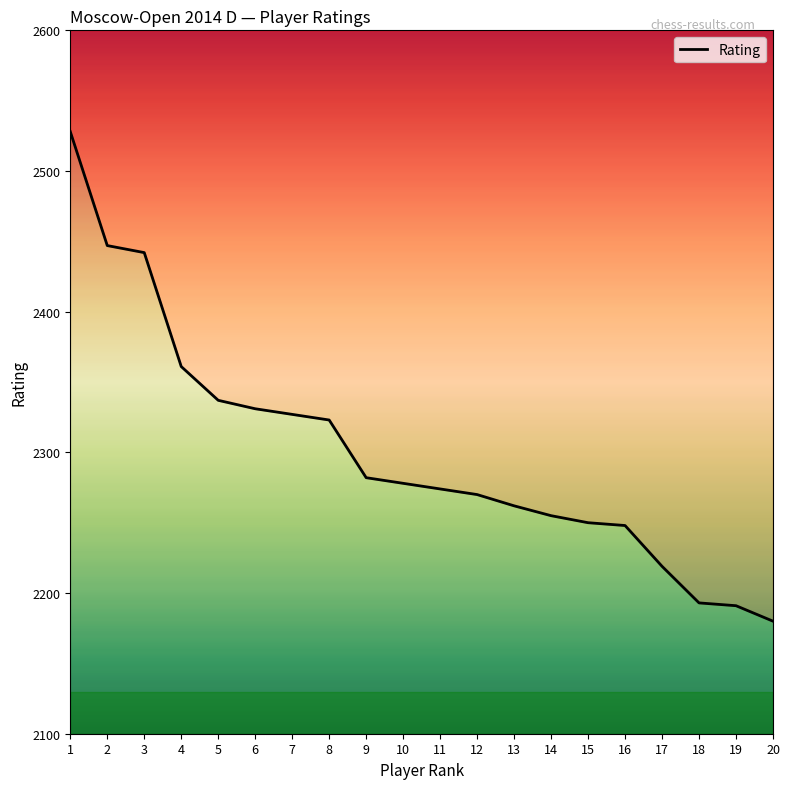

The chart shows a value of 2361 at 4. True or false?

True